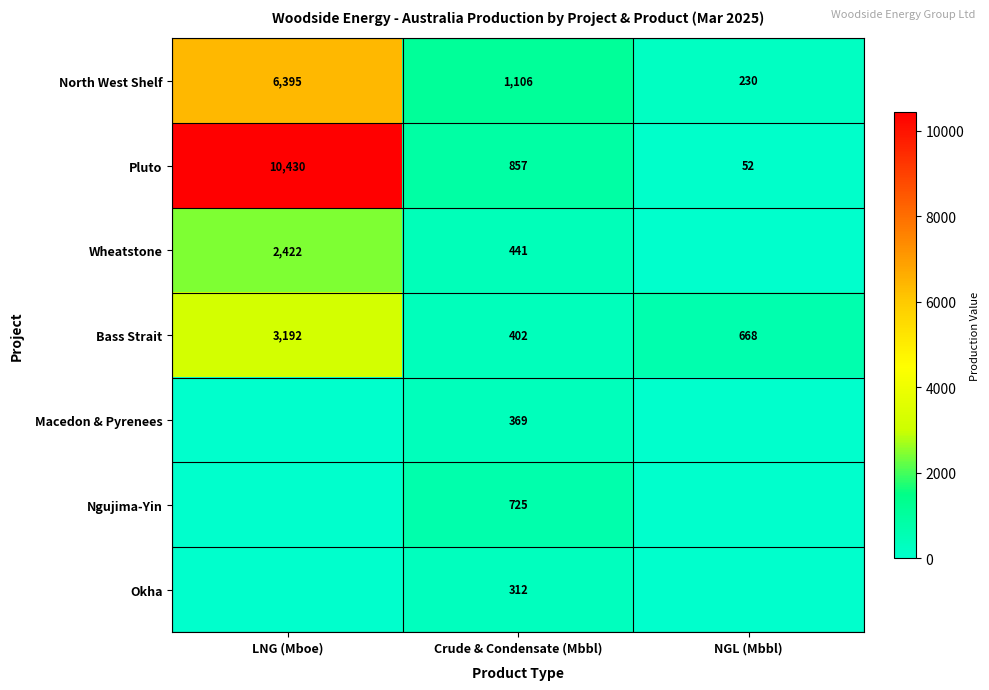

True or false: Pluto has a value of 857 at Crude & Condensate (Mbbl).

True